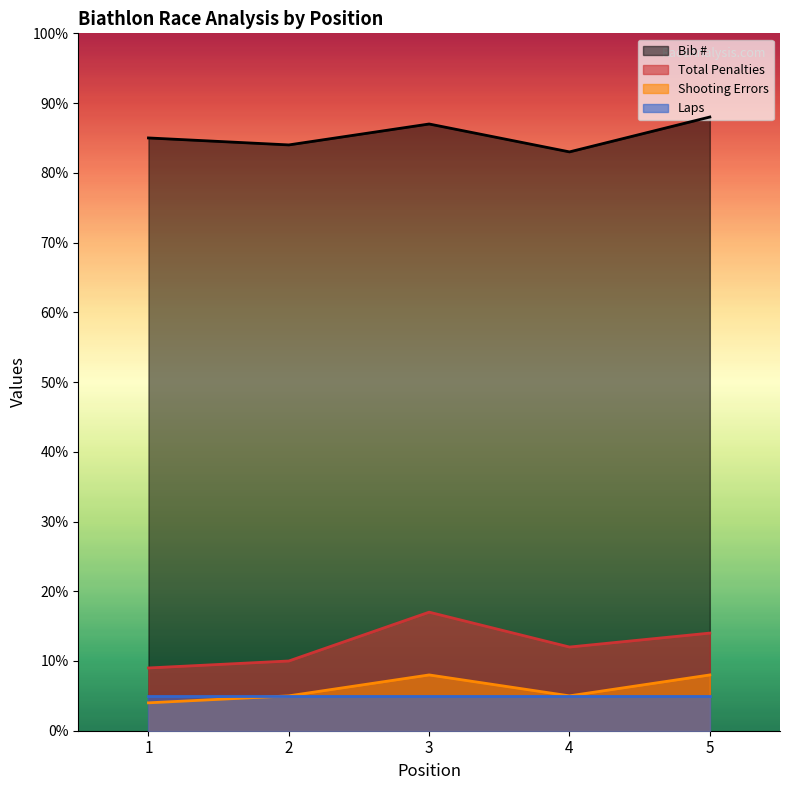

Which category has the highest value in the Bib # series?

5